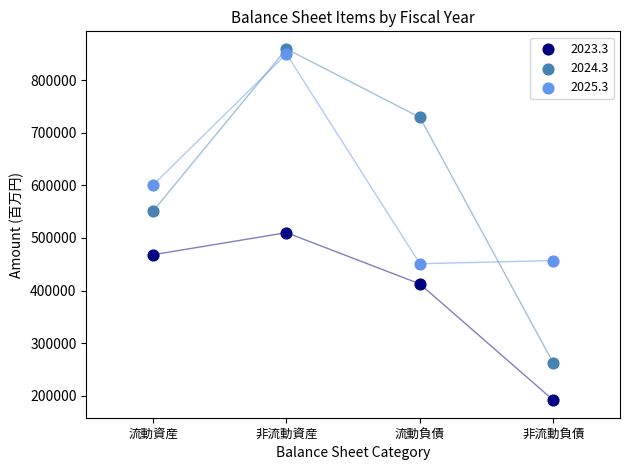

In the 2023.3 series, what Y value is closest to 350752?

412509